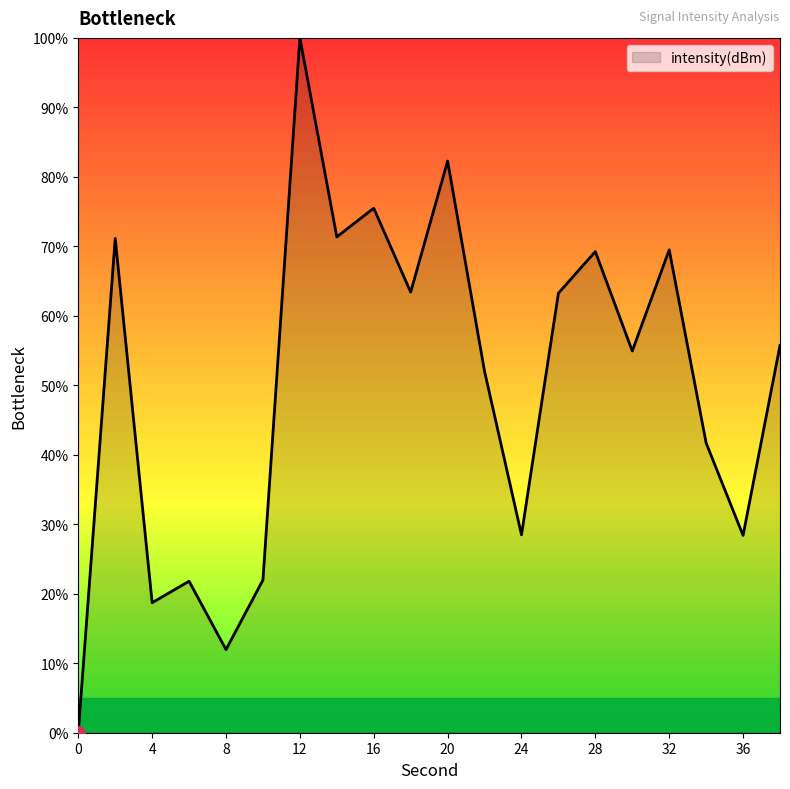

What is the difference between the maximum and minimum values?

100.0